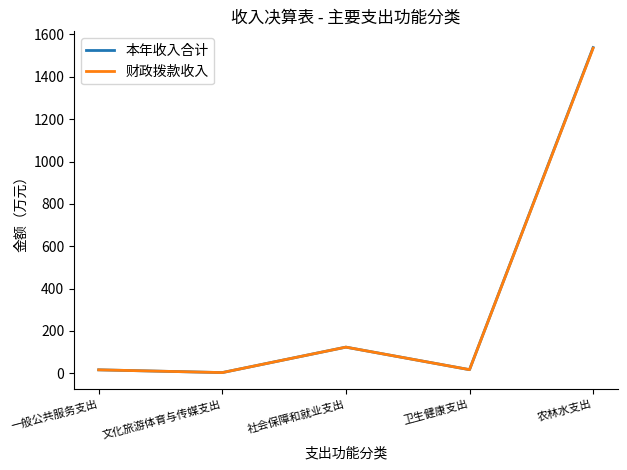

The 本年收入合计 series shows 123.8 at 社会保障和就业支出. True or false?

True